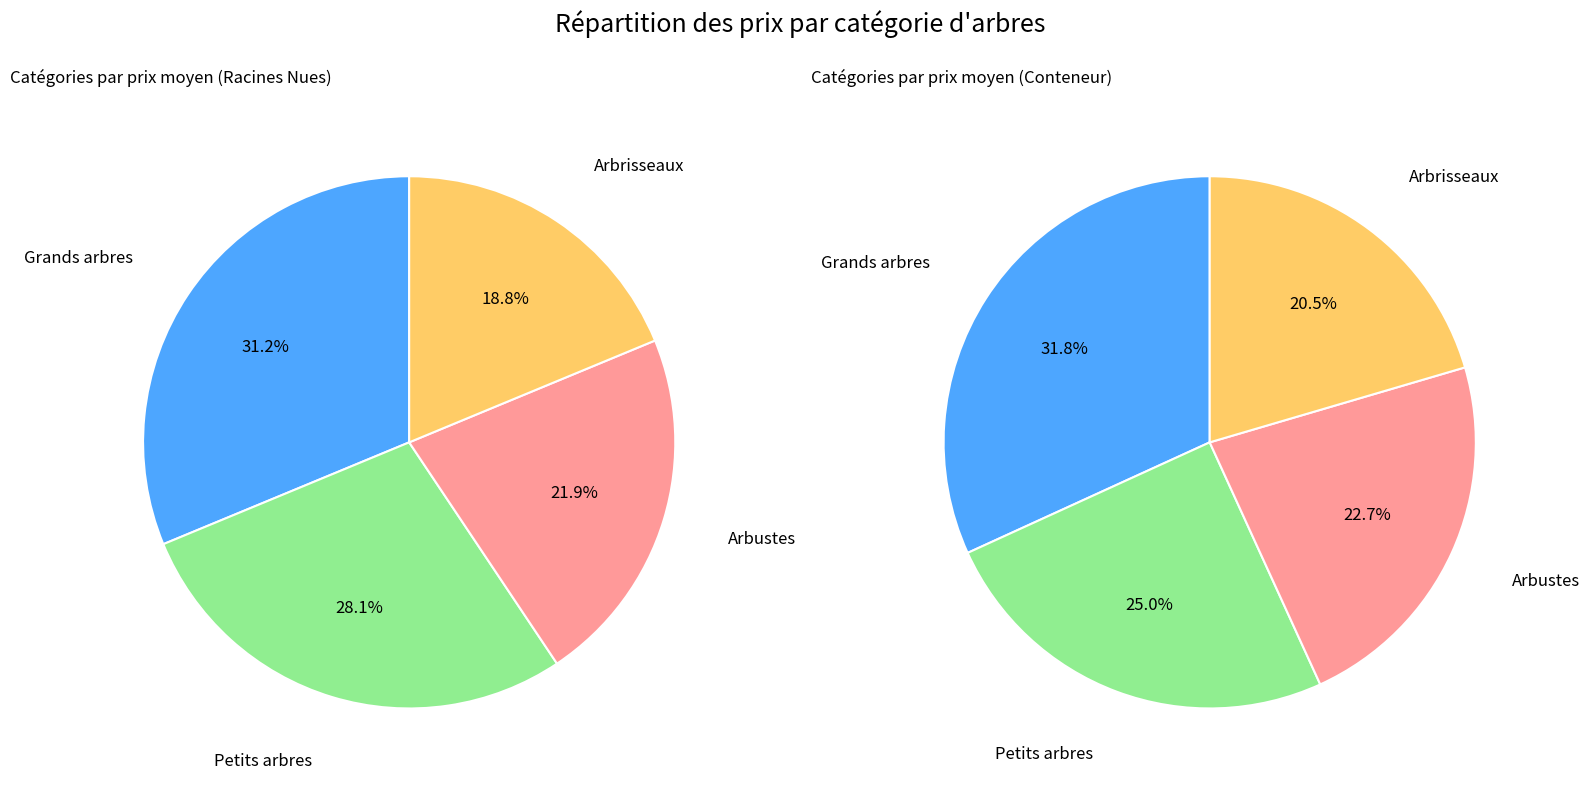

How many segments does this pie chart have?

4